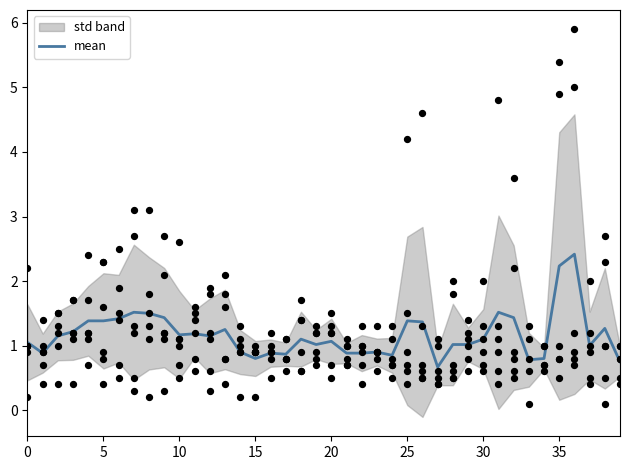

What is the ratio of the value at 20 to the value at 28?

1.0